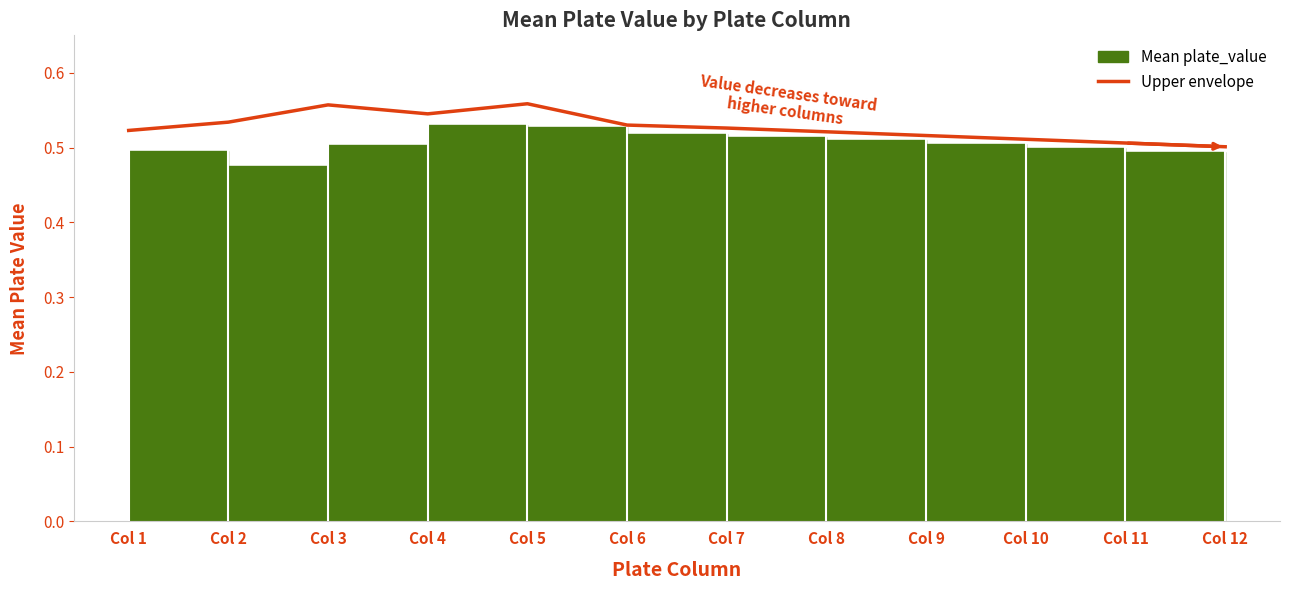

What is the difference between the maximum and minimum values?

0.1